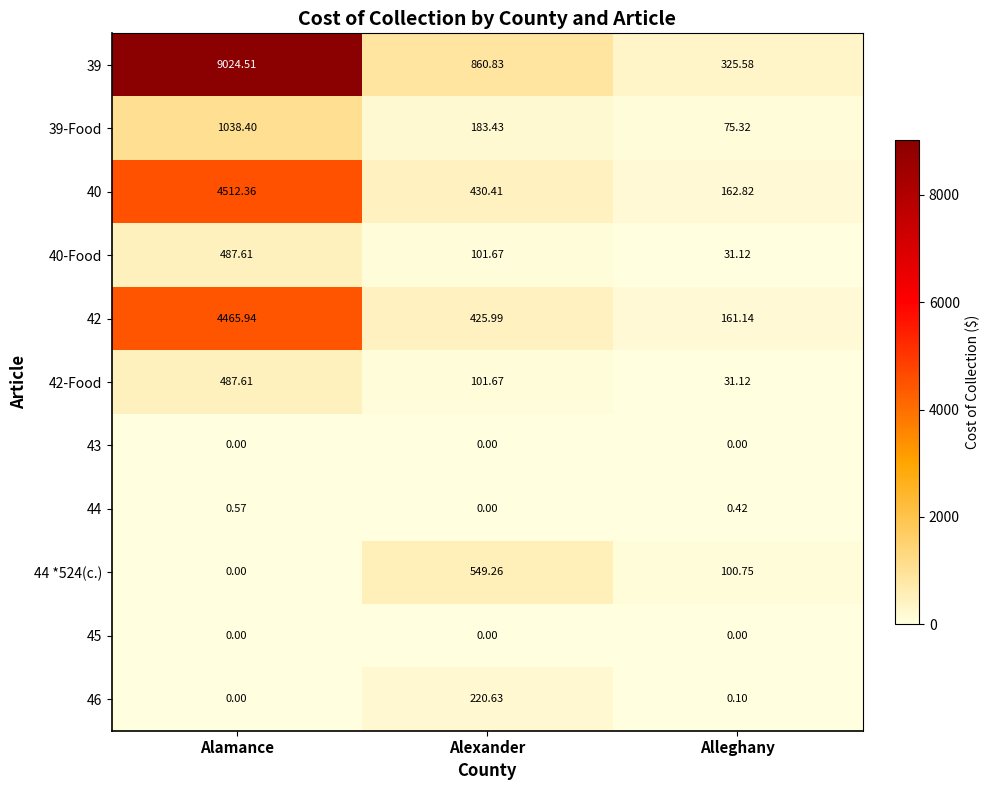

Is the value of 44 *524(c.) at Alexander greater than the value of 44 at Alamance?

Yes